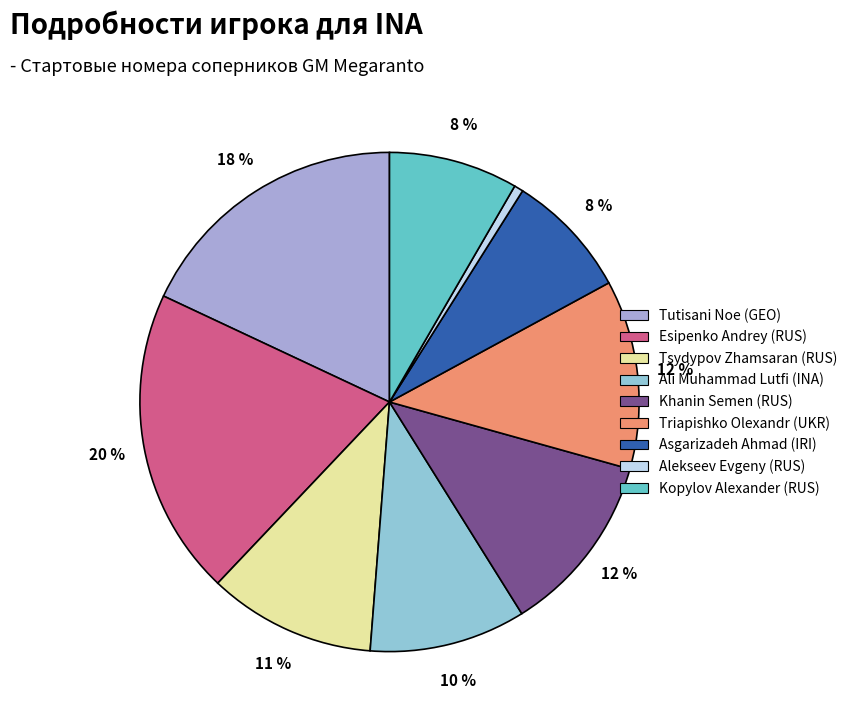

Approximately how many times larger is the value at Tsydypov Zhamsaran (RUS) compared to Triapishko Olexandr (UKR)?

0.9